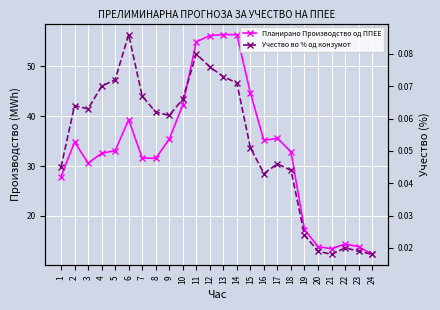

True or false: Учество во % од конзумот and Планирано Производство од ППЕЕ cross at least once.

False